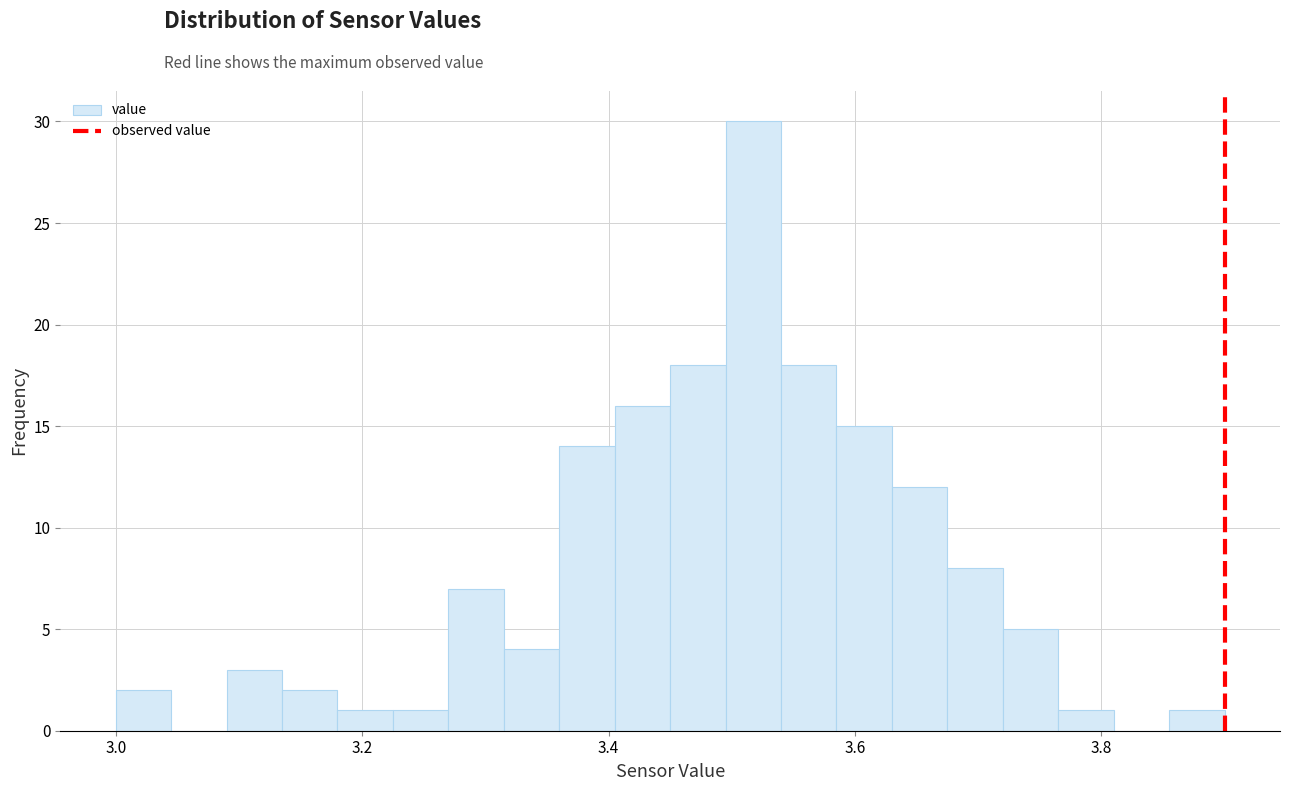

Read against the x-axis, roughly where is the centre of the tallest bar?

3.52